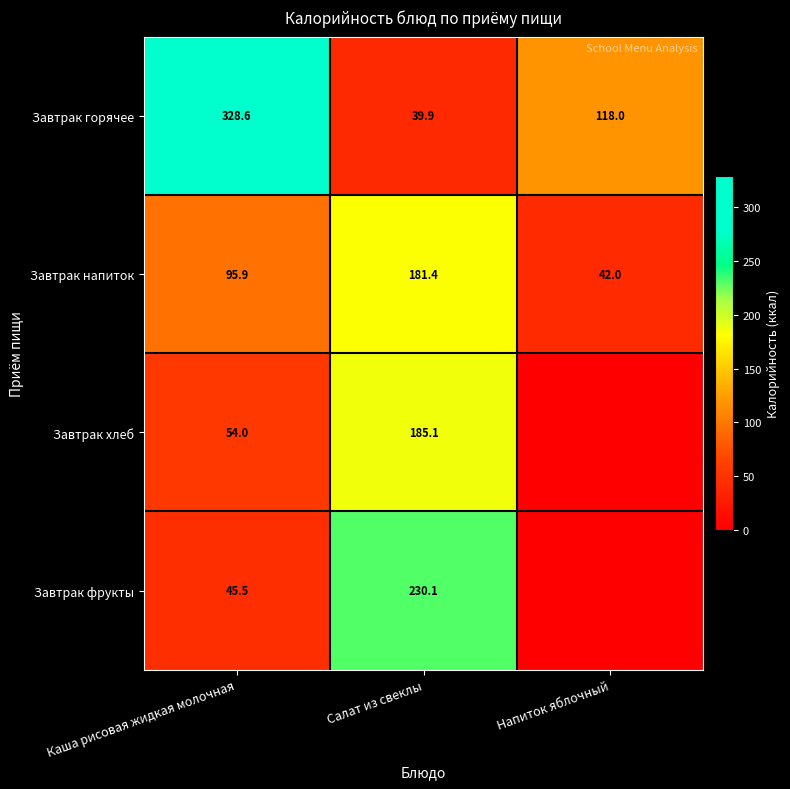

Where does the Завтрак горячее series first go above 118?

Каша рисовая жидкая молочная